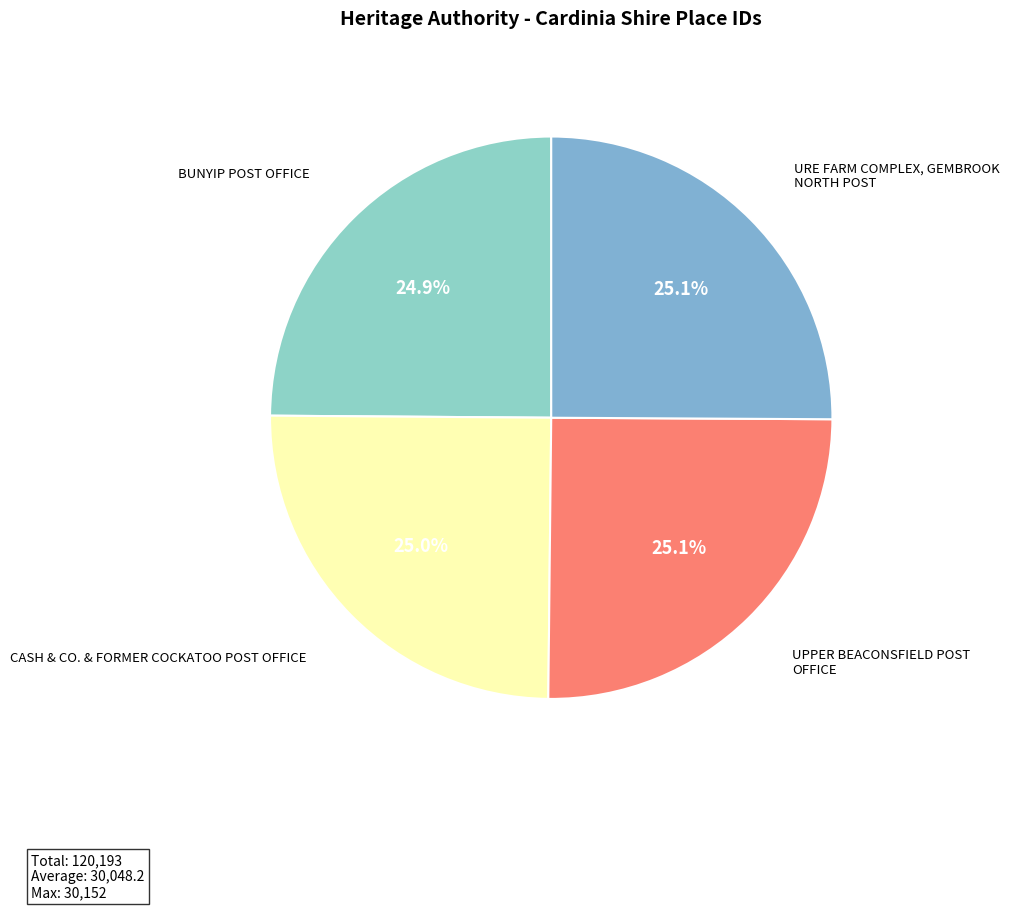

To the nearest percent, what is the average slice percentage?

25%